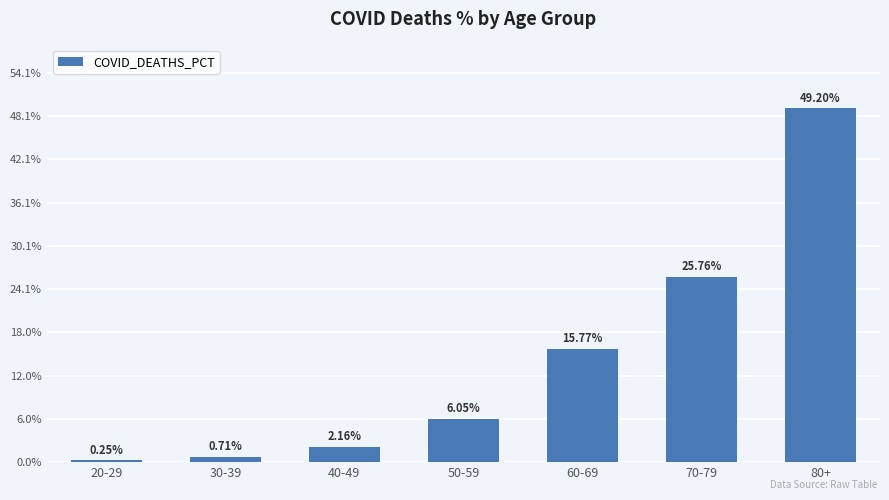

How many distinct data groups are displayed?

1